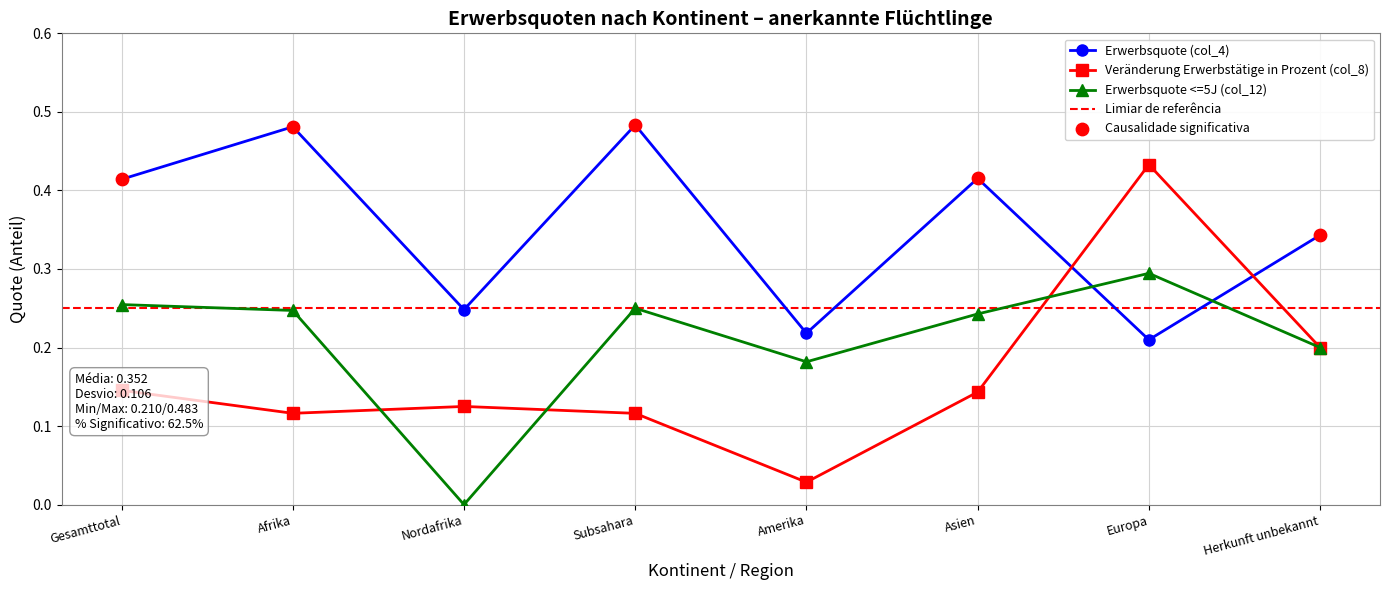

Which series has the largest total across all categories?

Erwerbsquote (col_4)